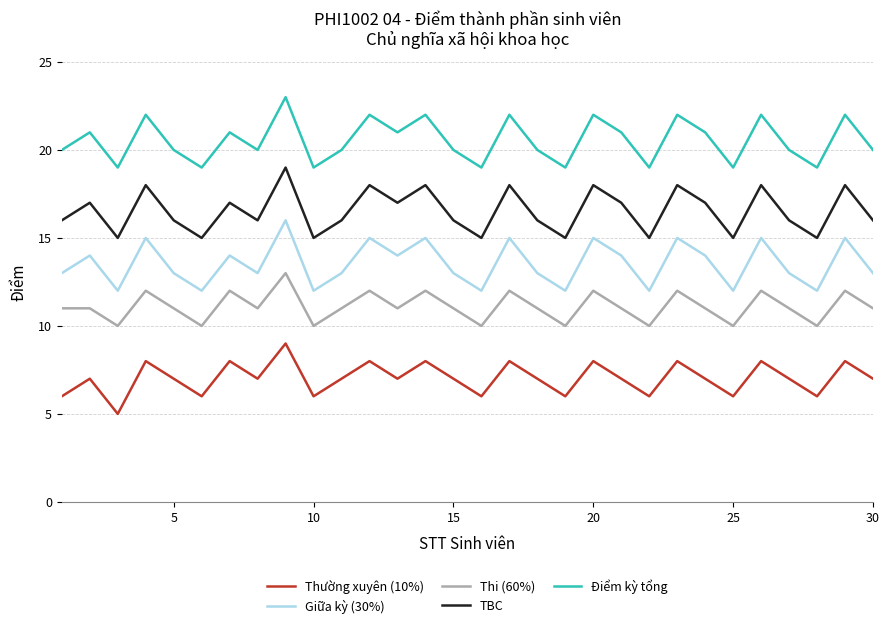

What is the greatest value displayed?

23